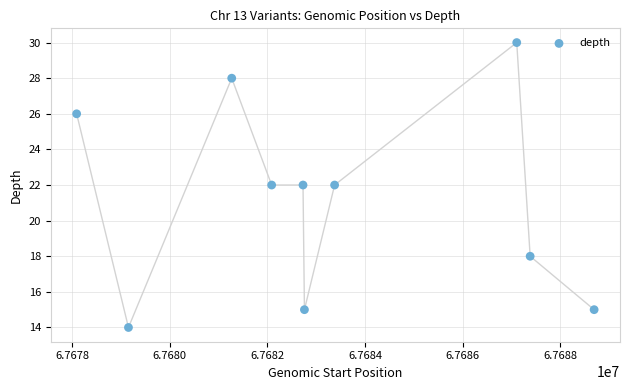

What is the average Y value?

21